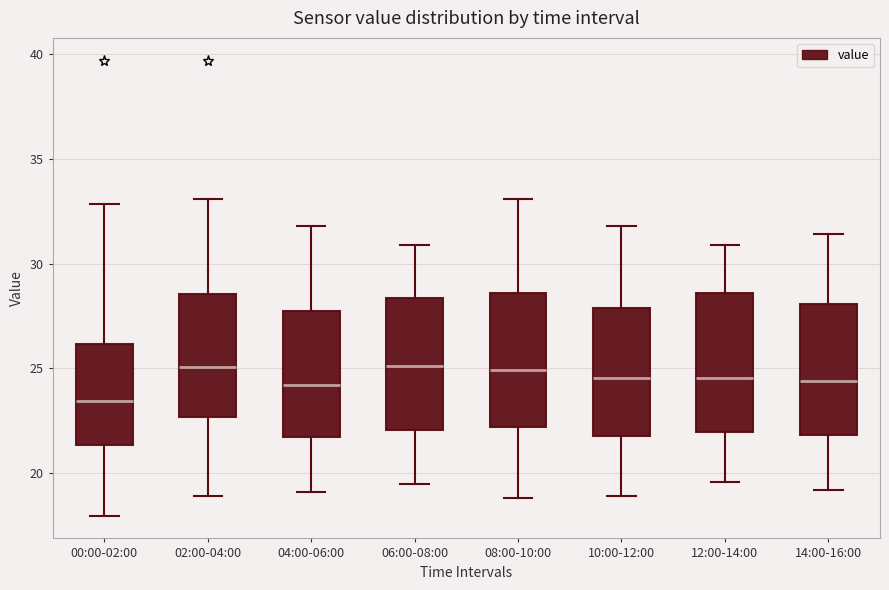

Reading left to right, read every box against the y-axis: the position of its median line, the range the box covers, and the ends of its whiskers. The values are not printed on the chart, so give them approximately, as read against the axis.

00:00-02:00: median 23.5, box 21.5 to 26.0, whiskers 18.0 to 33.0
02:00-04:00: median 25.0, box 22.5 to 28.5, whiskers 19.0 to 33.0
04:00-06:00: median 24.0, box 22.0 to 27.5, whiskers 19.0 to 32.0
06:00-08:00: median 25.0, box 22.0 to 28.5, whiskers 19.5 to 31.0
08:00-10:00: median 25.0, box 22.0 to 28.5, whiskers 19.0 to 33.0
10:00-12:00: median 24.5, box 22.0 to 28.0, whiskers 19.0 to 32.0
12:00-14:00: median 24.5, box 22.0 to 28.5, whiskers 19.5 to 31.0
14:00-16:00: median 24.5, box 22.0 to 28.0, whiskers 19.0 to 31.5